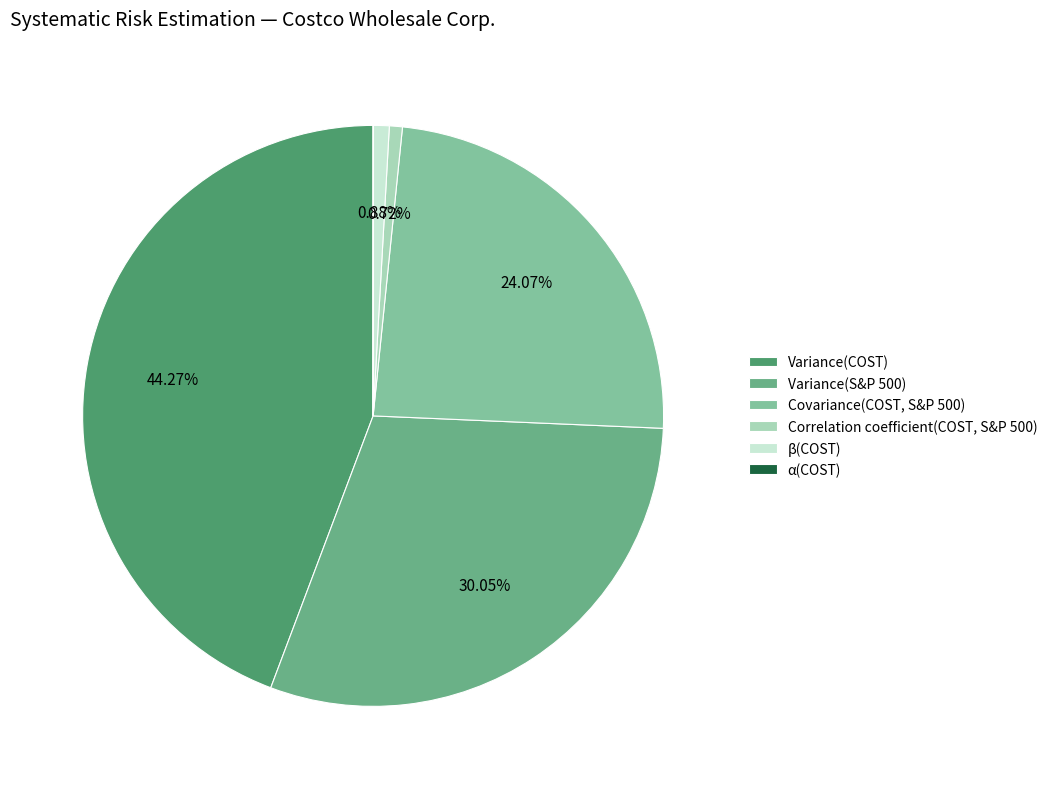

Count the number of slices in the pie.

6